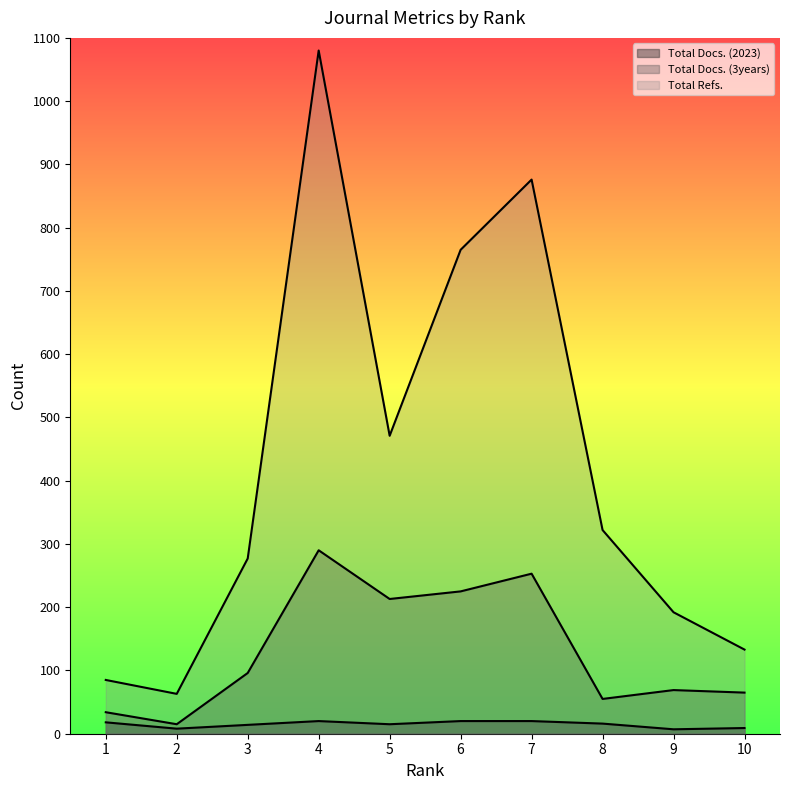

The Total Docs. (2023) series shows 16 at 8. True or false?

True